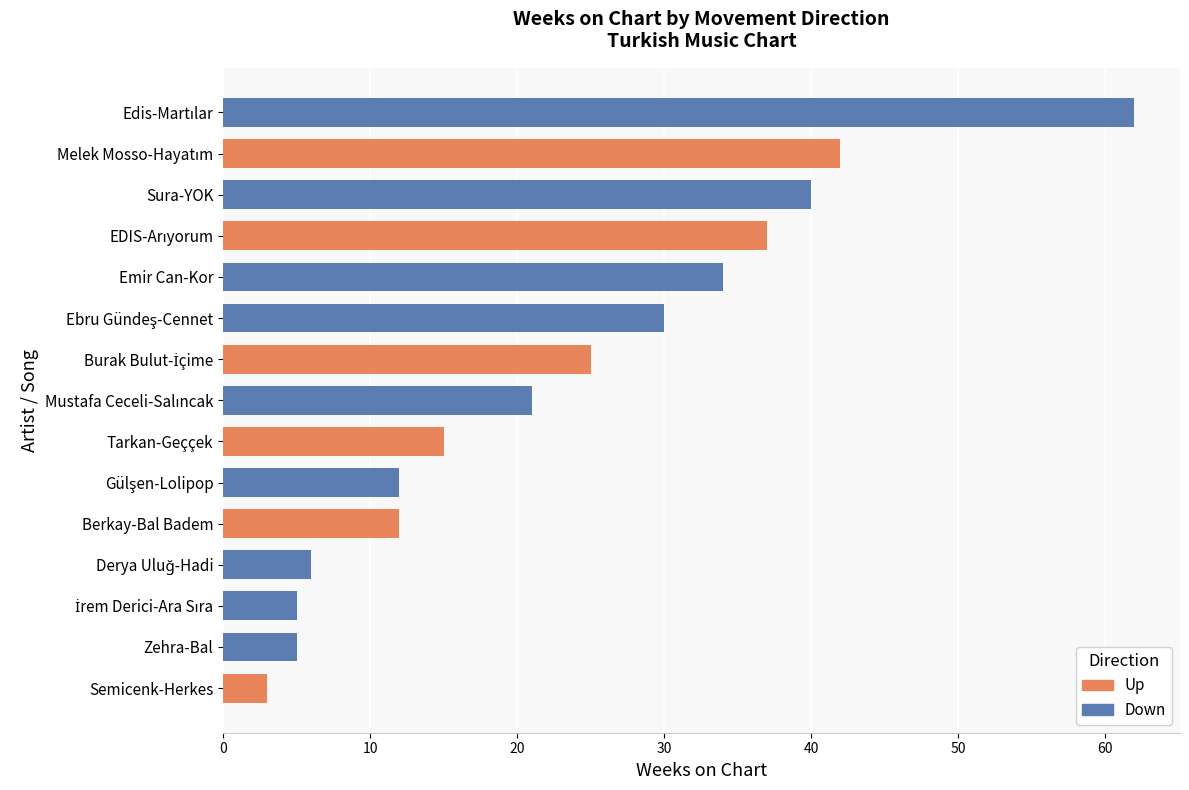

What is the sum of all values?

349